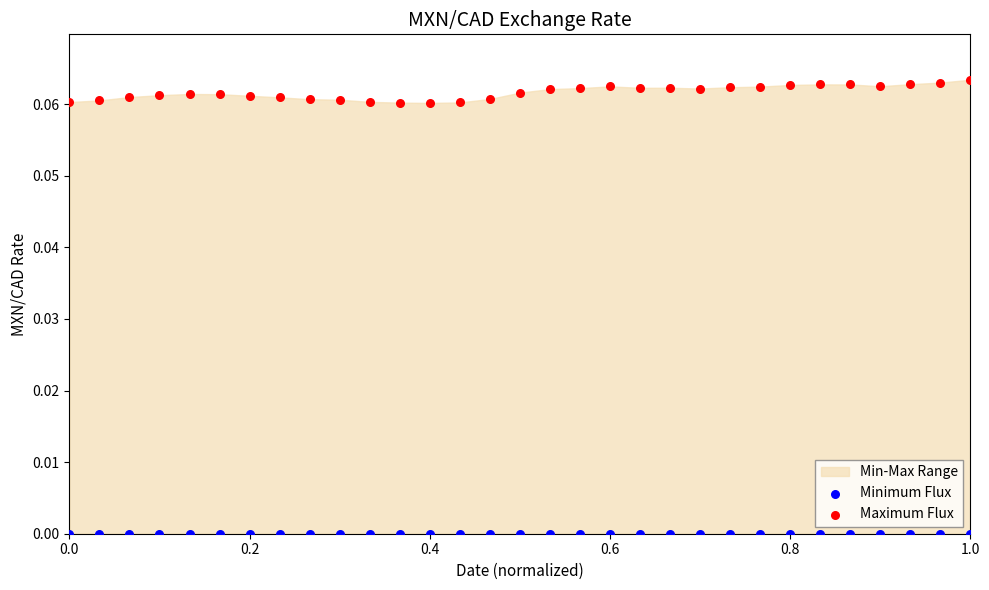

Which series reaches the minimum Y coordinate?

Minimum Flux